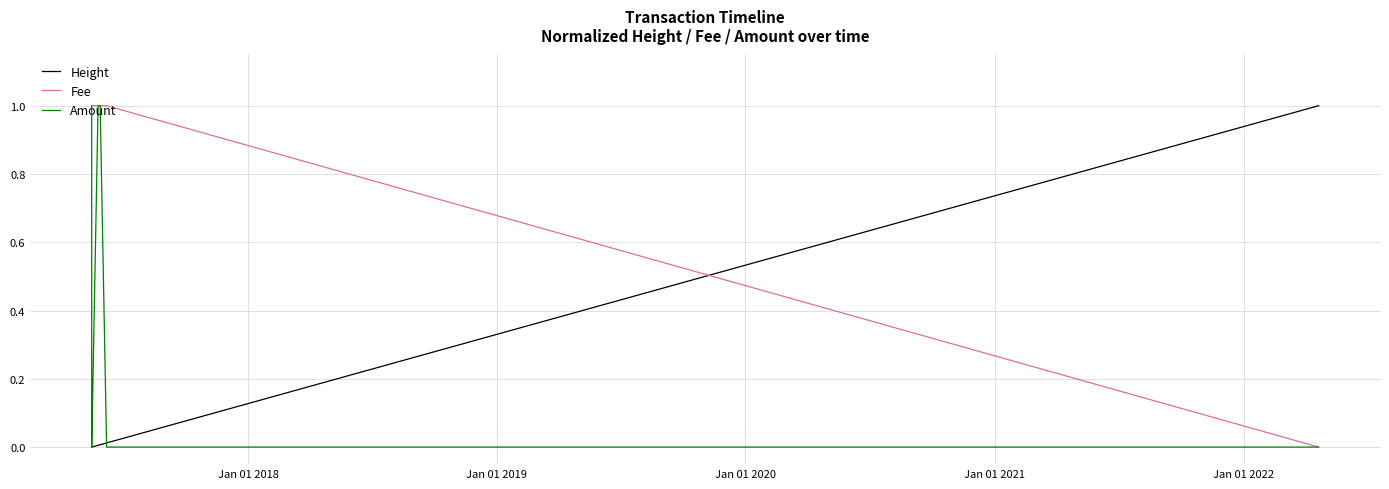

After their last crossing, which series has the higher values: Amount or Height?

Height